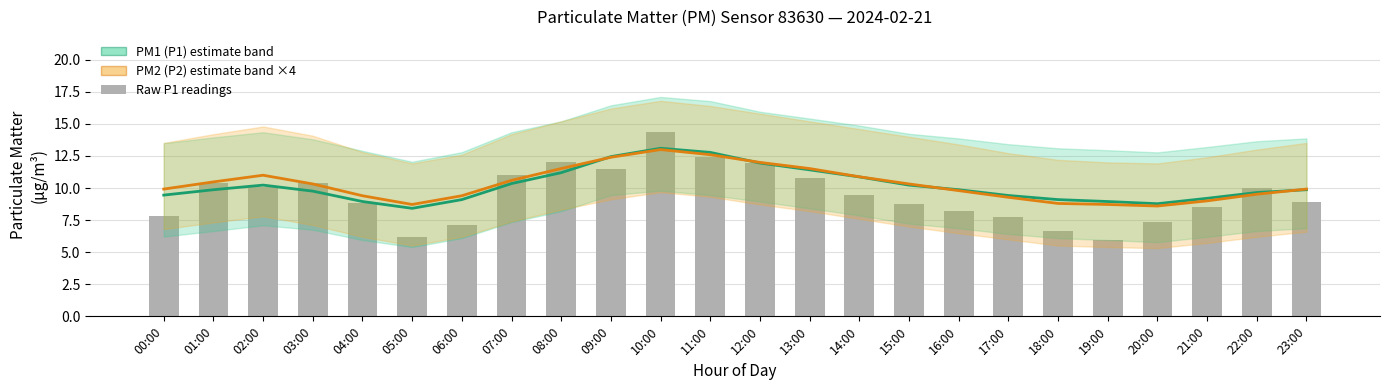

At 13:00, list the series in order from largest to smallest.

PM2 (P2) mean ×4, PM1 (P1) mean, Raw P1 readings